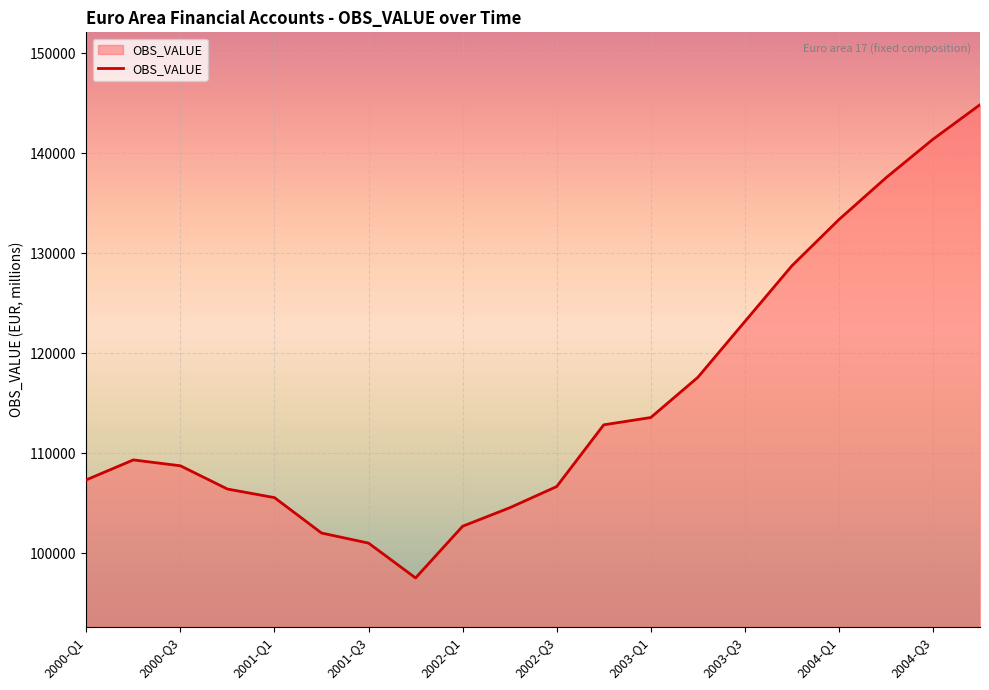

What is the difference between the maximum and minimum values?

47333.1